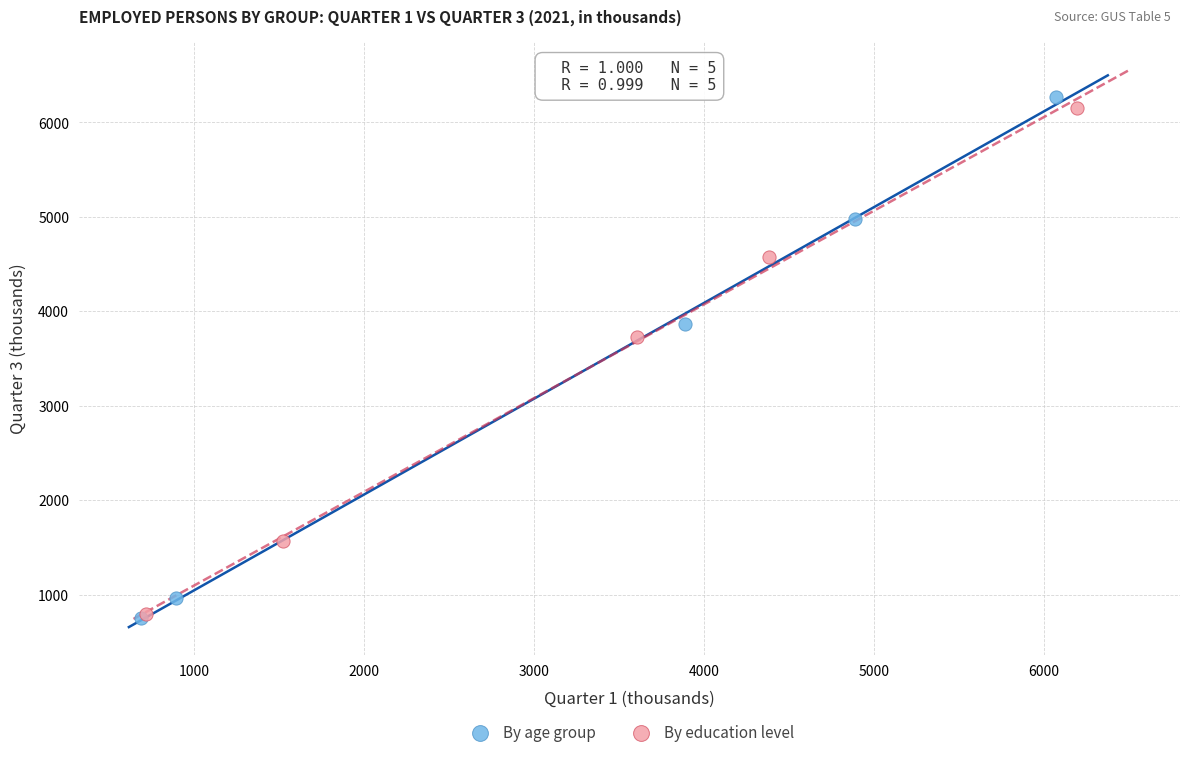

Which series has the largest Y range (max minus min)?

By age group